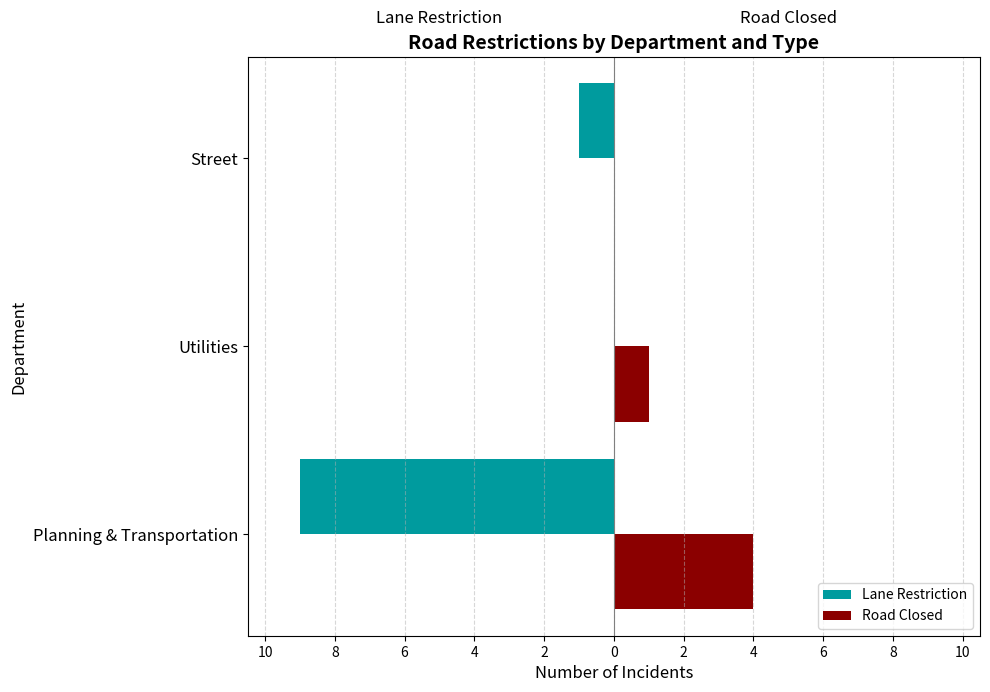

What are all the series names shown in the legend?

Lane Restriction, Road Closed